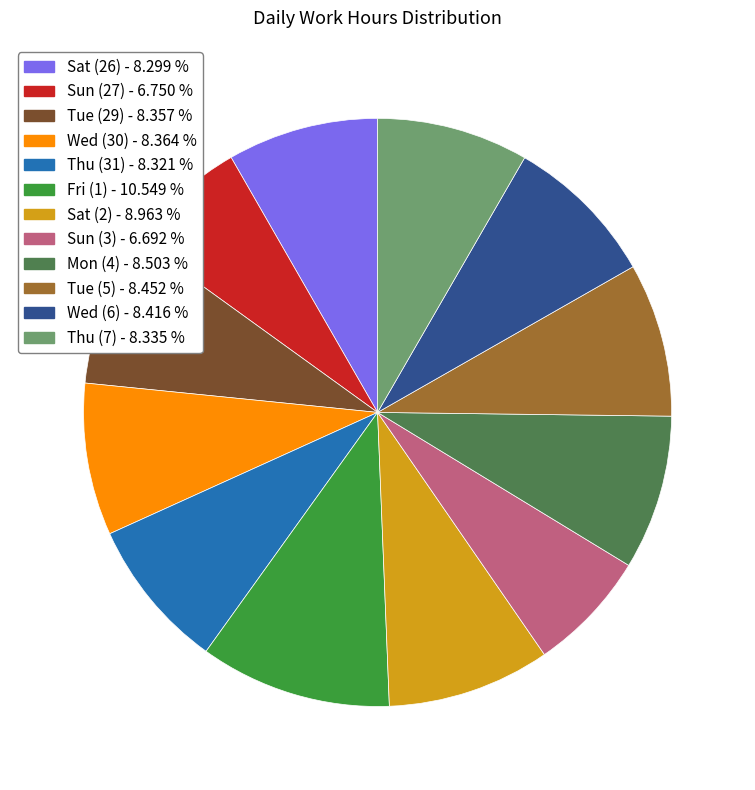

Which slice is the largest?

Fri (1)